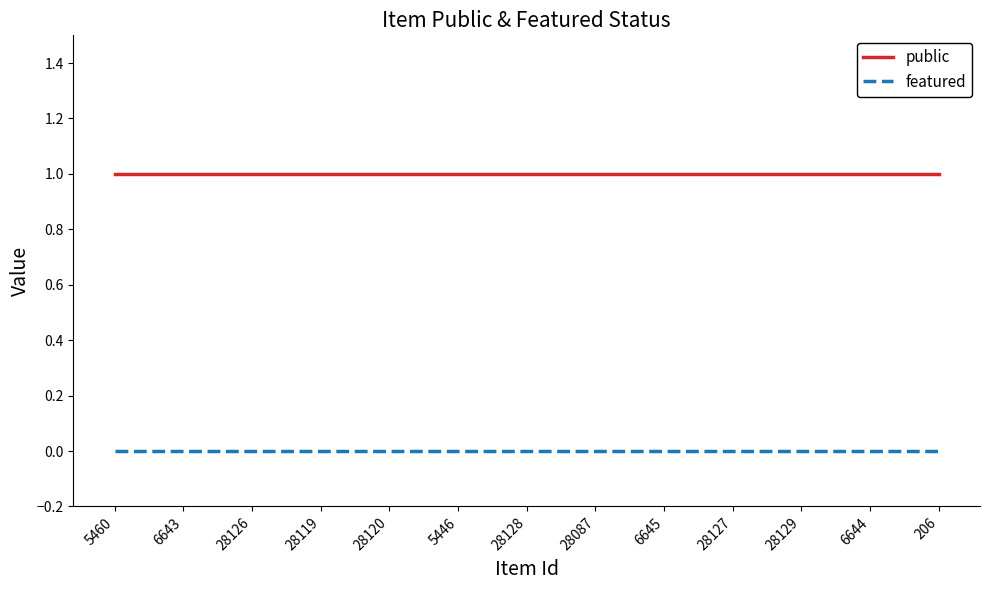

Reading left to right, transcribe all the data shown in this chart.

public: 1	1	1	1	1	1	1	1	1	1	1	1	1
featured: 0	0	0	0	0	0	0	0	0	0	0	0	0